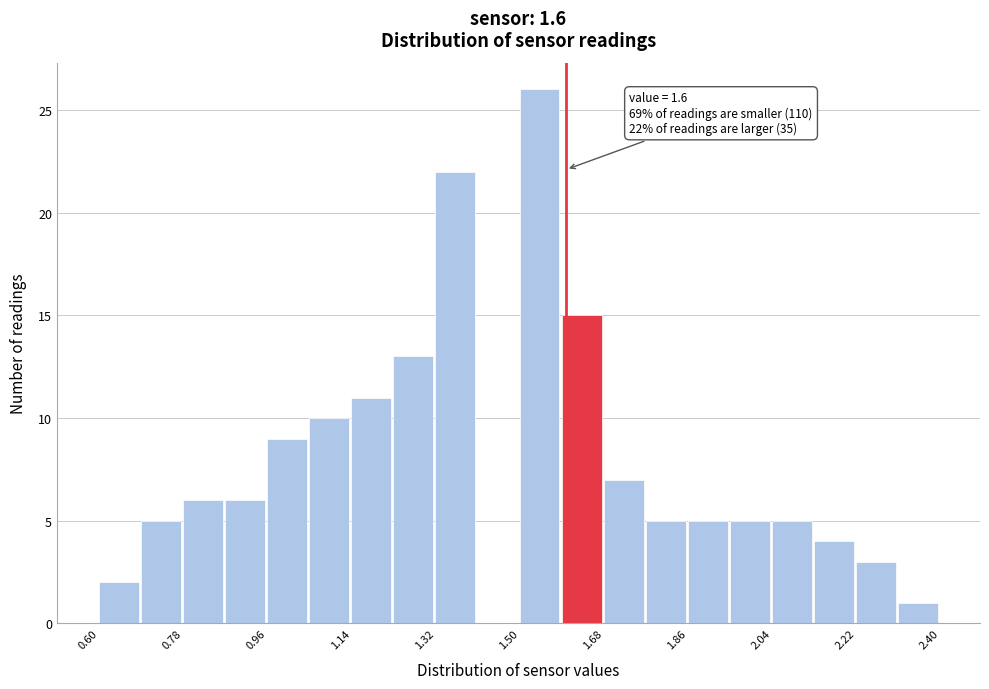

Over which range of the x-axis is the bar tallest?

1.50 to 1.59